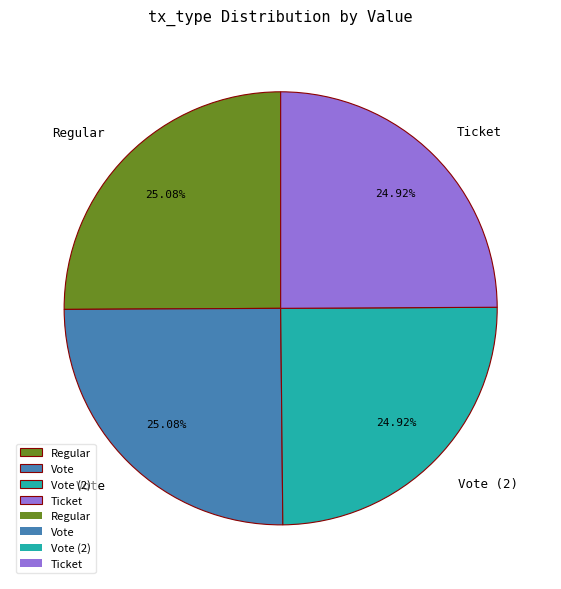

Is there a majority slice in this chart?

No